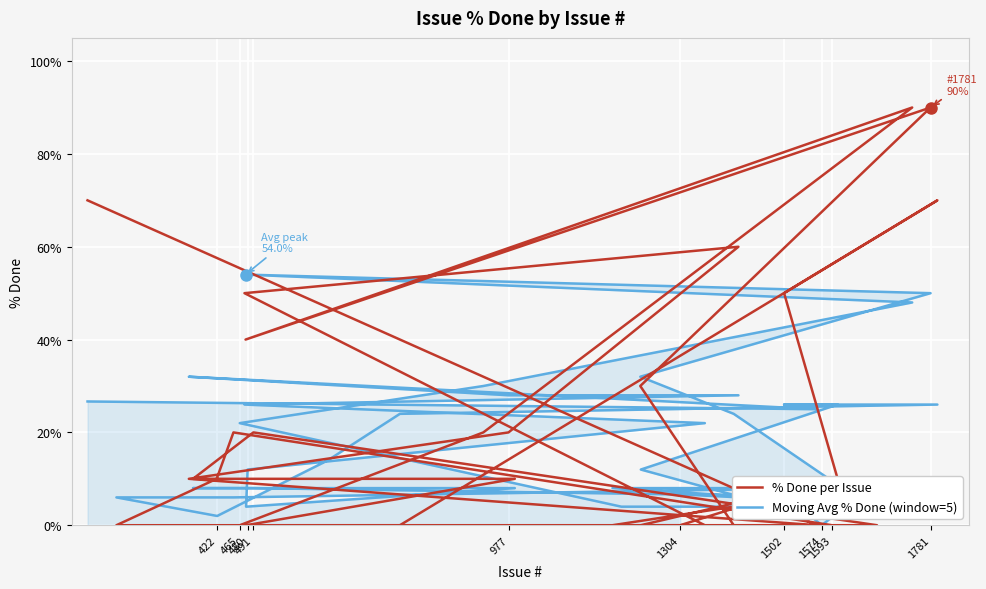

How many values in the Moving Avg % Done series exceed 12?

19